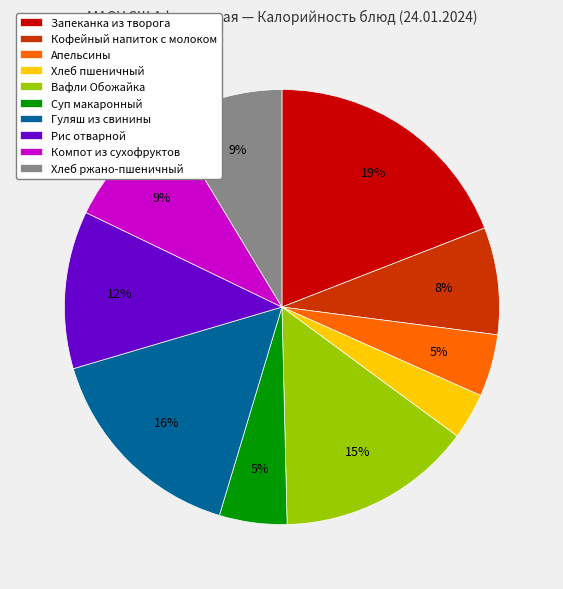

Combined, do Запеканка из творога and Компот из сухофруктов account for over 50%?

No